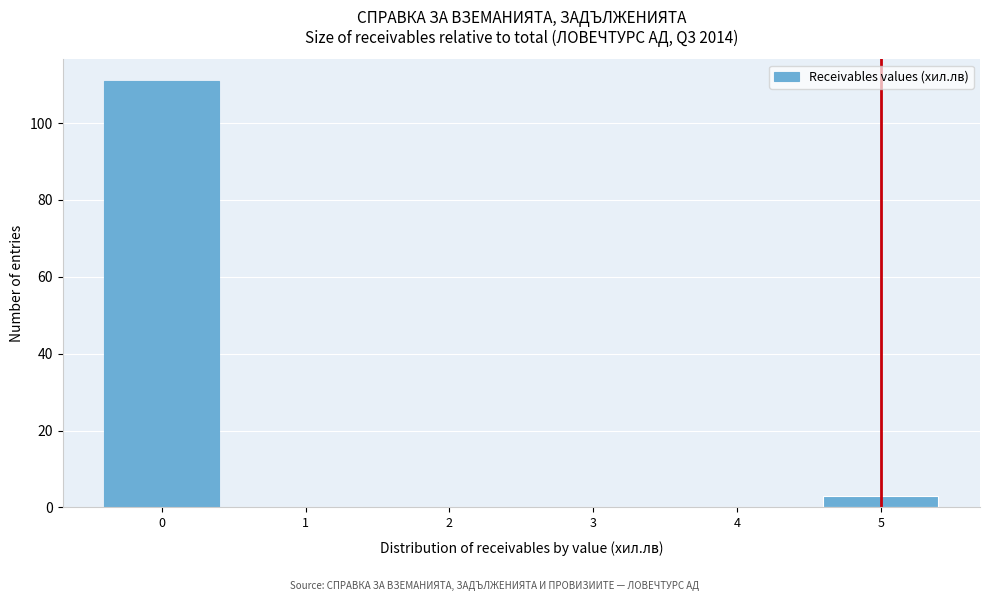

Reading right to left, list all the values displayed in this chart.

5=3	4=0	3=0	2=0	1=0	0=111